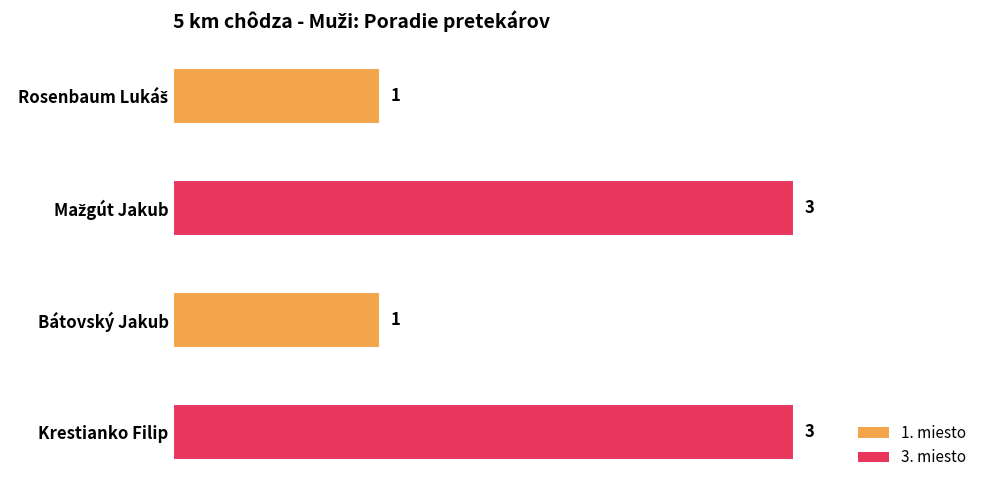

How many values are between 1 and 3?

4